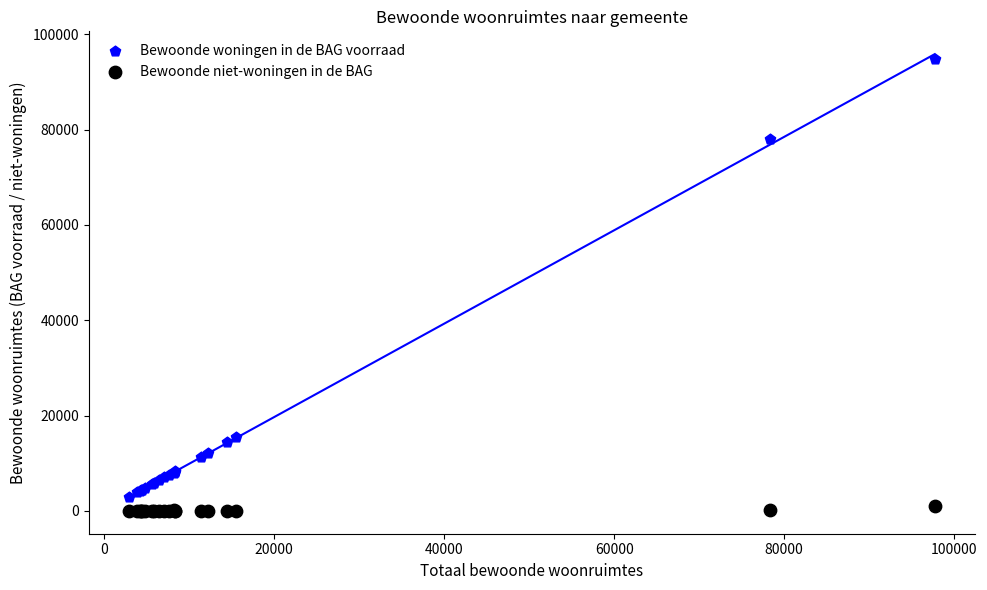

What is the X range (max minus min) for the scatter plot?

94755